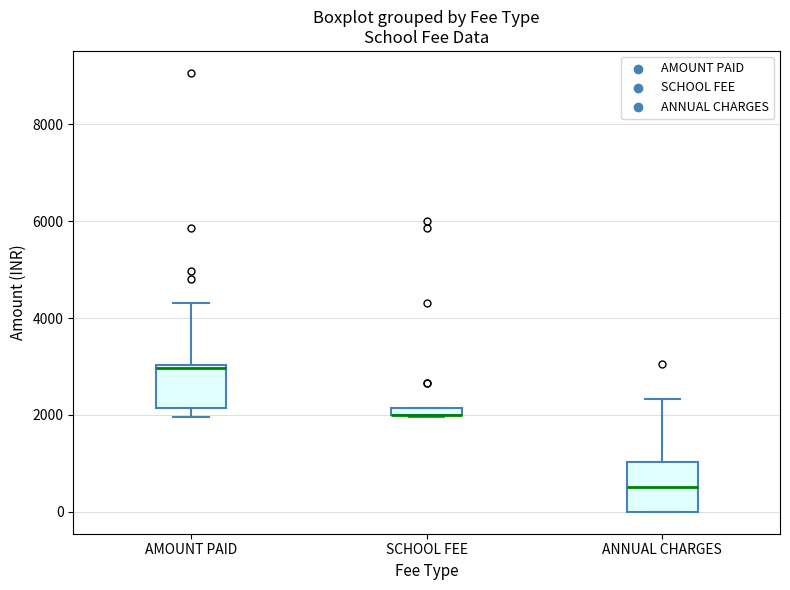

Where does the upper whisker of the box for ANNUAL CHARGES end on the y-axis? The values are not printed on the chart, so give them approximately, as read against the axis.

2400